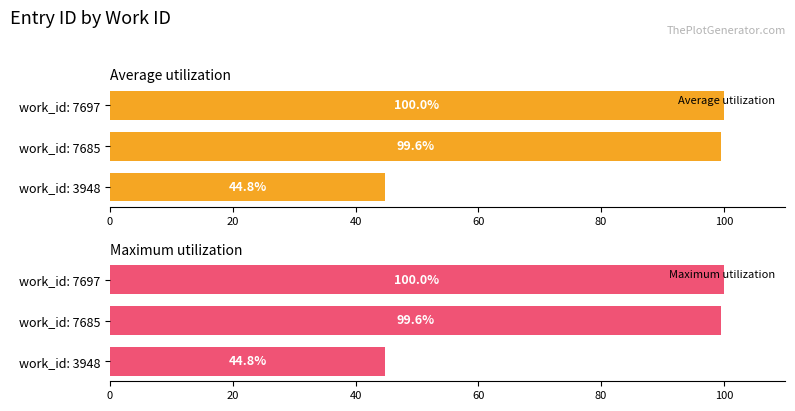

Which series changed the most between 20 and 40?

Maximum utilization